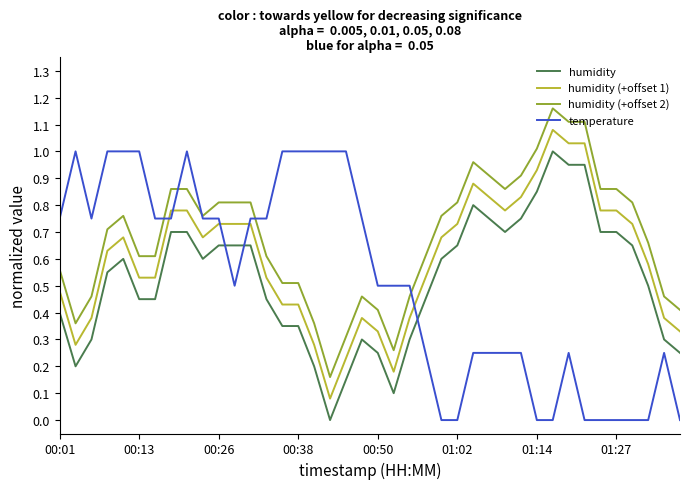

True or false: humidity and humidity (+offset 1) intersect in this chart.

False